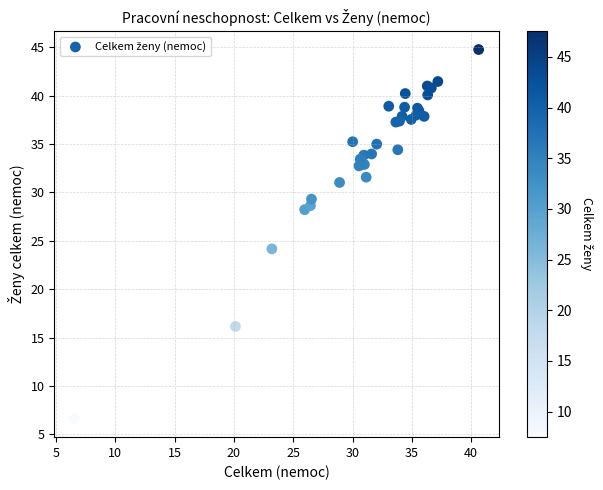

What Y value in the scatter plot is closest to 25?

24.2